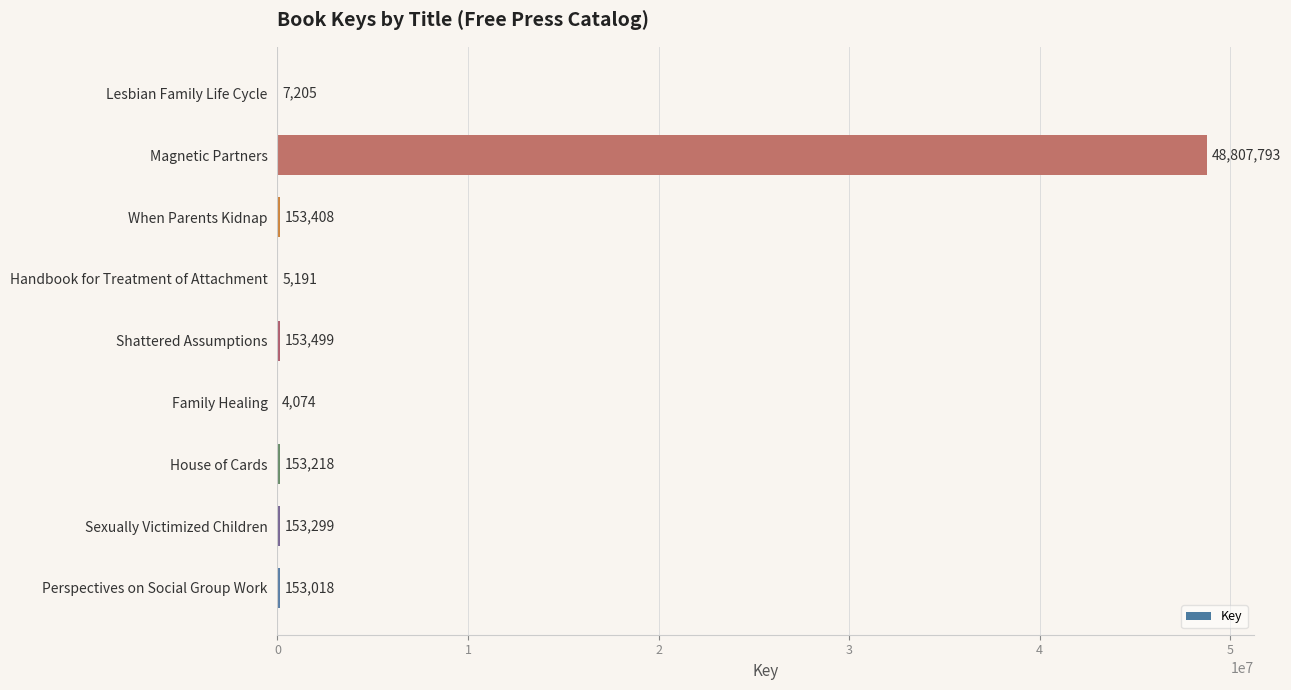

At which label is the value closest to 24405933?

Shattered Assumptions